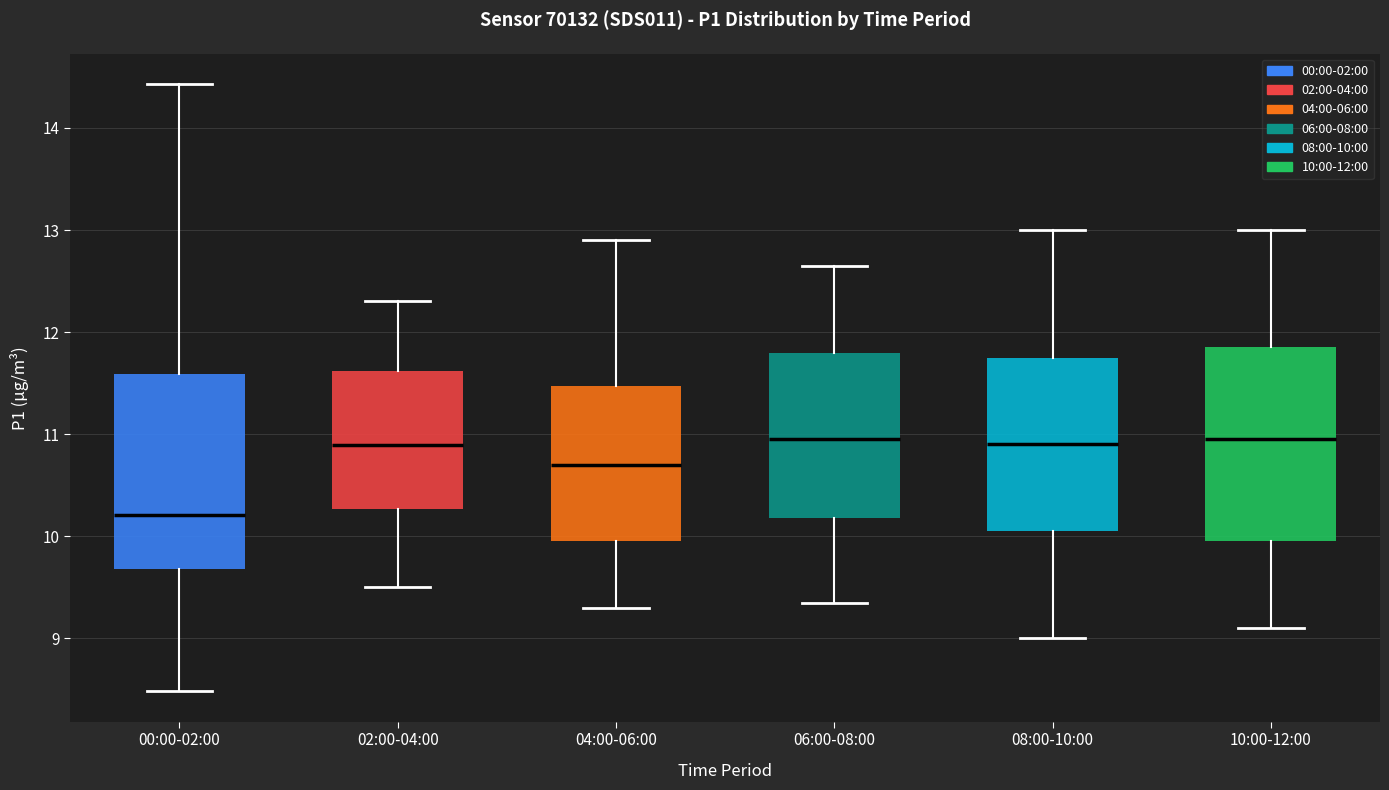

Reading left to right, transcribe this box plot: for each box, give where its median line is, the range the box spans, and where its two whiskers end, as read against the y-axis. The values are not printed on the chart, so give them approximately, as read against the axis.

00:00-02:00: median 10.2, box 9.7 to 11.6, whiskers 8.5 to 14.4
02:00-04:00: median 10.9, box 10.3 to 11.6, whiskers 9.5 to 12.3
04:00-06:00: median 10.7, box 10.0 to 11.5, whiskers 9.3 to 12.9
06:00-08:00: median 11.0, box 10.2 to 11.8, whiskers 9.4 to 12.7
08:00-10:00: median 10.9, box 10.1 to 11.8, whiskers 9.0 to 13.0
10:00-12:00: median 11.0, box 10.0 to 11.9, whiskers 9.1 to 13.0